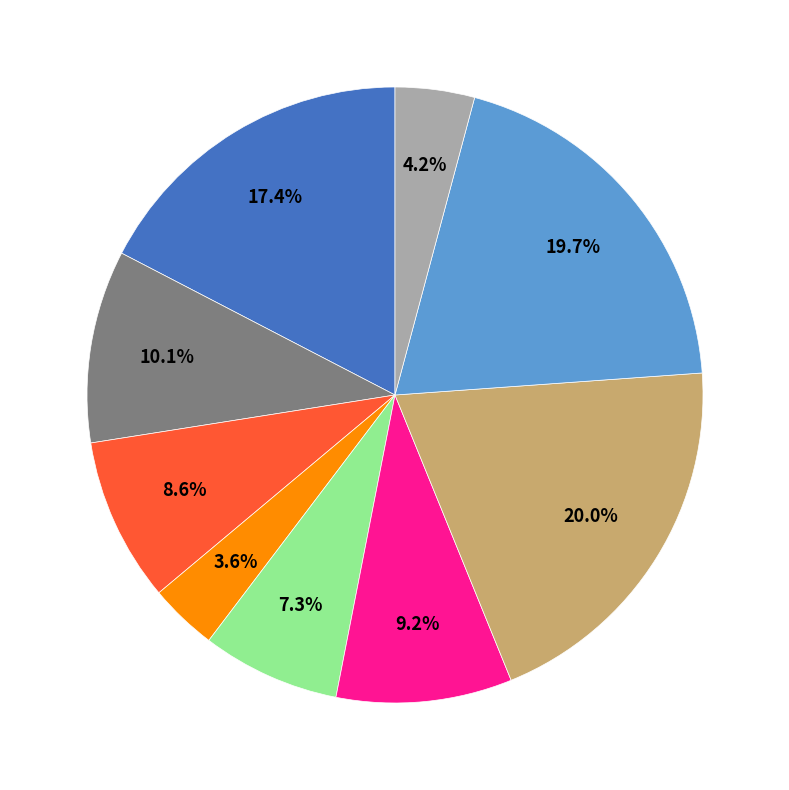

To the nearest percent, what is the difference between the largest and smallest slice percentages?

16%